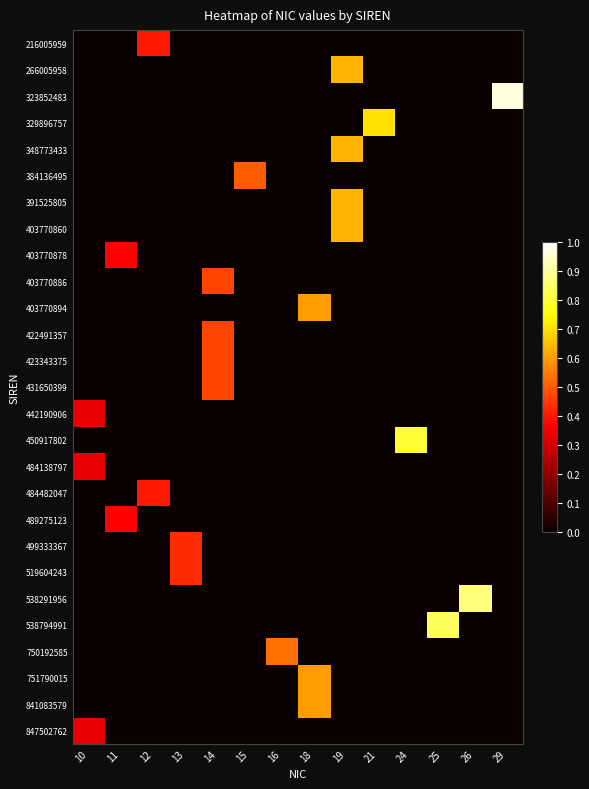

Reading right to left, transcribe all the data shown in this chart.

216005959: 29=0.0	26=0.0	25=0.0	24=0.0	21=0.0	19=0.0	18=0.0	16=0.0	15=0.0	14=0.0	13=0.0	12=0.4	11=0.0	10=0.0
266005958: 29=0.0	26=0.0	25=0.0	24=0.0	21=0.0	19=0.6	18=0.0	16=0.0	15=0.0	14=0.0	13=0.0	12=0.0	11=0.0	10=0.0
323852483: 29=1.0	26=0.0	25=0.0	24=0.0	21=0.0	19=0.0	18=0.0	16=0.0	15=0.0	14=0.0	13=0.0	12=0.0	11=0.0	10=0.0
329896757: 29=0.0	26=0.0	25=0.0	24=0.0	21=0.7	19=0.0	18=0.0	16=0.0	15=0.0	14=0.0	13=0.0	12=0.0	11=0.0	10=0.0
348773433: 29=0.0	26=0.0	25=0.0	24=0.0	21=0.0	19=0.6	18=0.0	16=0.0	15=0.0	14=0.0	13=0.0	12=0.0	11=0.0	10=0.0
384136495: 29=0.0	26=0.0	25=0.0	24=0.0	21=0.0	19=0.0	18=0.0	16=0.0	15=0.5	14=0.0	13=0.0	12=0.0	11=0.0	10=0.0
391525805: 29=0.0	26=0.0	25=0.0	24=0.0	21=0.0	19=0.6	18=0.0	16=0.0	15=0.0	14=0.0	13=0.0	12=0.0	11=0.0	10=0.0
403770860: 29=0.0	26=0.0	25=0.0	24=0.0	21=0.0	19=0.6	18=0.0	16=0.0	15=0.0	14=0.0	13=0.0	12=0.0	11=0.0	10=0.0
403770878: 29=0.0	26=0.0	25=0.0	24=0.0	21=0.0	19=0.0	18=0.0	16=0.0	15=0.0	14=0.0	13=0.0	12=0.0	11=0.4	10=0.0
403770886: 29=0.0	26=0.0	25=0.0	24=0.0	21=0.0	19=0.0	18=0.0	16=0.0	15=0.0	14=0.5	13=0.0	12=0.0	11=0.0	10=0.0
403770894: 29=0.0	26=0.0	25=0.0	24=0.0	21=0.0	19=0.0	18=0.6	16=0.0	15=0.0	14=0.0	13=0.0	12=0.0	11=0.0	10=0.0
422491357: 29=0.0	26=0.0	25=0.0	24=0.0	21=0.0	19=0.0	18=0.0	16=0.0	15=0.0	14=0.5	13=0.0	12=0.0	11=0.0	10=0.0
423343375: 29=0.0	26=0.0	25=0.0	24=0.0	21=0.0	19=0.0	18=0.0	16=0.0	15=0.0	14=0.5	13=0.0	12=0.0	11=0.0	10=0.0
431650399: 29=0.0	26=0.0	25=0.0	24=0.0	21=0.0	19=0.0	18=0.0	16=0.0	15=0.0	14=0.5	13=0.0	12=0.0	11=0.0	10=0.0
442190906: 29=0.0	26=0.0	25=0.0	24=0.0	21=0.0	19=0.0	18=0.0	16=0.0	15=0.0	14=0.0	13=0.0	12=0.0	11=0.0	10=0.3
450917802: 29=0.0	26=0.0	25=0.0	24=0.8	21=0.0	19=0.0	18=0.0	16=0.0	15=0.0	14=0.0	13=0.0	12=0.0	11=0.0	10=0.0
484138797: 29=0.0	26=0.0	25=0.0	24=0.0	21=0.0	19=0.0	18=0.0	16=0.0	15=0.0	14=0.0	13=0.0	12=0.0	11=0.0	10=0.3
484482047: 29=0.0	26=0.0	25=0.0	24=0.0	21=0.0	19=0.0	18=0.0	16=0.0	15=0.0	14=0.0	13=0.0	12=0.4	11=0.0	10=0.0
489275123: 29=0.0	26=0.0	25=0.0	24=0.0	21=0.0	19=0.0	18=0.0	16=0.0	15=0.0	14=0.0	13=0.0	12=0.0	11=0.4	10=0.0
499333367: 29=0.0	26=0.0	25=0.0	24=0.0	21=0.0	19=0.0	18=0.0	16=0.0	15=0.0	14=0.0	13=0.4	12=0.0	11=0.0	10=0.0
519604243: 29=0.0	26=0.0	25=0.0	24=0.0	21=0.0	19=0.0	18=0.0	16=0.0	15=0.0	14=0.0	13=0.4	12=0.0	11=0.0	10=0.0
538291956: 29=0.0	26=0.9	25=0.0	24=0.0	21=0.0	19=0.0	18=0.0	16=0.0	15=0.0	14=0.0	13=0.0	12=0.0	11=0.0	10=0.0
538794991: 29=0.0	26=0.0	25=0.8	24=0.0	21=0.0	19=0.0	18=0.0	16=0.0	15=0.0	14=0.0	13=0.0	12=0.0	11=0.0	10=0.0
750192585: 29=0.0	26=0.0	25=0.0	24=0.0	21=0.0	19=0.0	18=0.0	16=0.5	15=0.0	14=0.0	13=0.0	12=0.0	11=0.0	10=0.0
751790015: 29=0.0	26=0.0	25=0.0	24=0.0	21=0.0	19=0.0	18=0.6	16=0.0	15=0.0	14=0.0	13=0.0	12=0.0	11=0.0	10=0.0
841083579: 29=0.0	26=0.0	25=0.0	24=0.0	21=0.0	19=0.0	18=0.6	16=0.0	15=0.0	14=0.0	13=0.0	12=0.0	11=0.0	10=0.0
847502762: 29=0.0	26=0.0	25=0.0	24=0.0	21=0.0	19=0.0	18=0.0	16=0.0	15=0.0	14=0.0	13=0.0	12=0.0	11=0.0	10=0.3